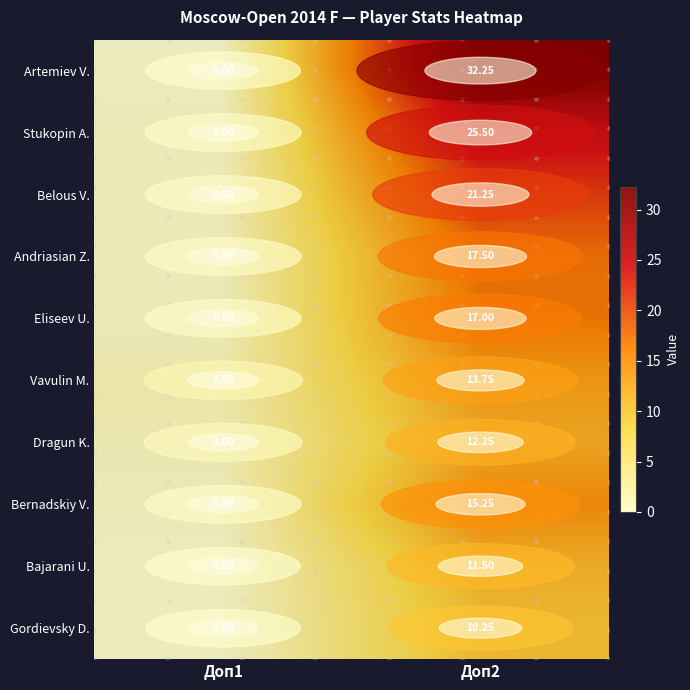

Which series has the widest spread of values?

Artemiev V.